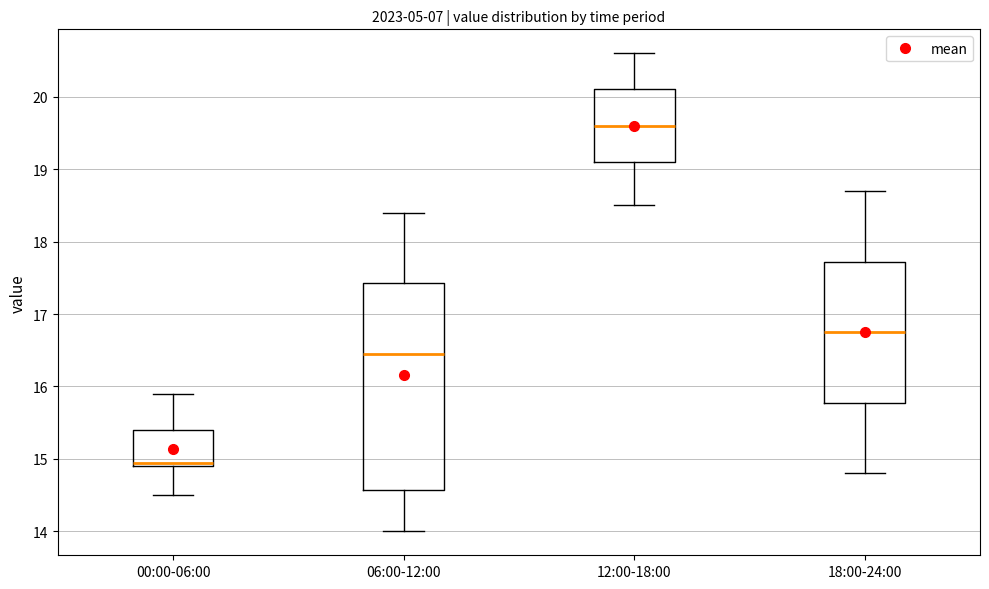

Reading left to right, read every box against the y-axis: the position of its median line, the range the box covers, and the ends of its whiskers. The values are not printed on the chart, so give them approximately, as read against the axis.

00:00-06:00: median 15.0, box 14.9 to 15.4, whiskers 14.5 to 15.9
06:00-12:00: median 16.5, box 14.6 to 17.4, whiskers 14.0 to 18.4
12:00-18:00: median 19.6, box 19.1 to 20.1, whiskers 18.5 to 20.6
18:00-24:00: median 16.8, box 15.8 to 17.7, whiskers 14.8 to 18.7